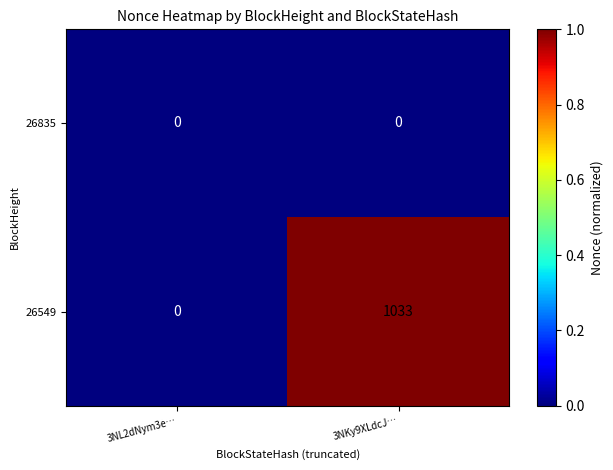

The value of 26835 at 3NKy9XLdcJ… is 0. True or false?

True